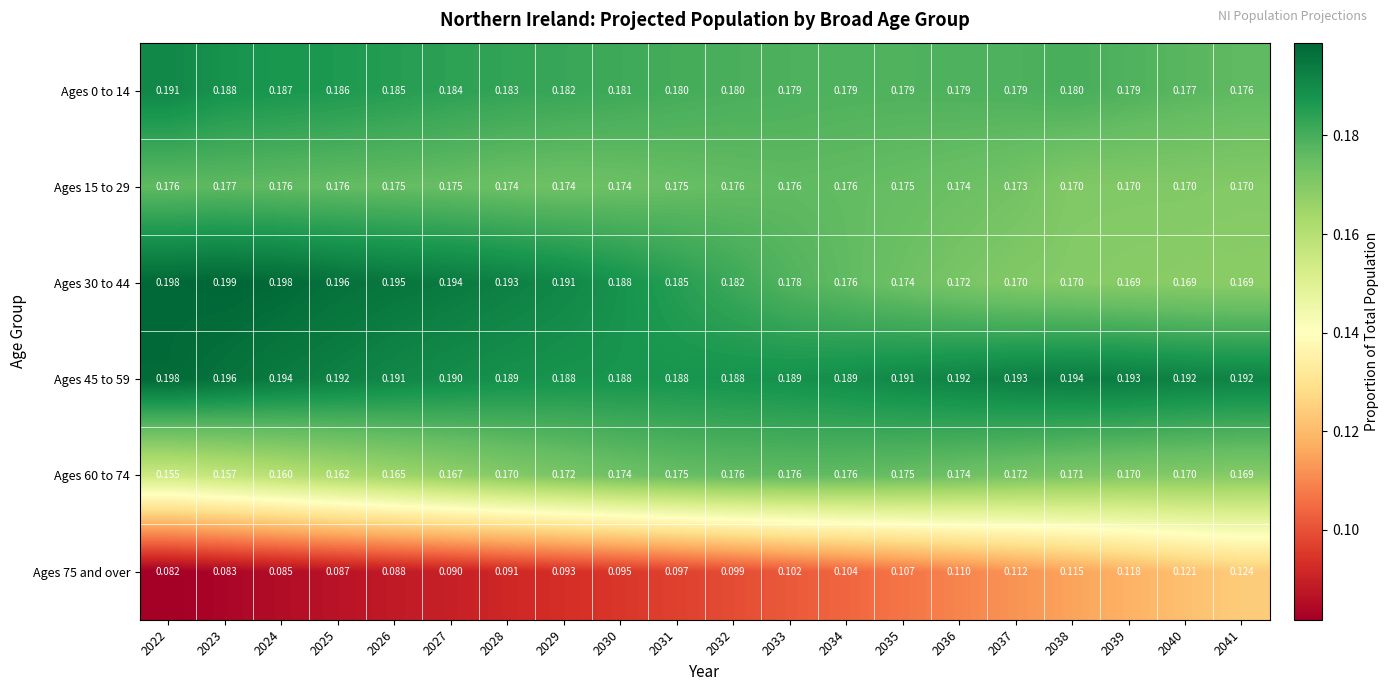

Is the value of Ages 60 to 74 at 2023 greater than the value of Ages 30 to 44 at 2037?

No